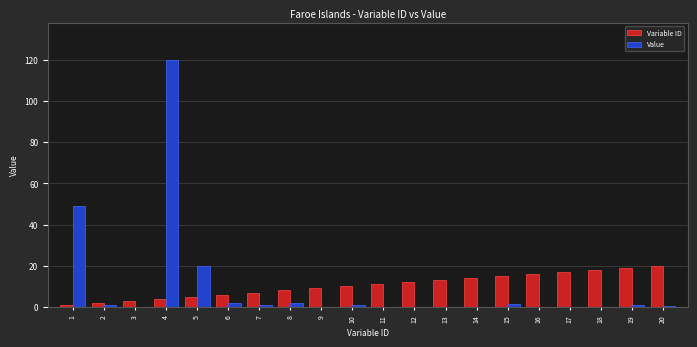

At which category is the sum across all series the highest?

4